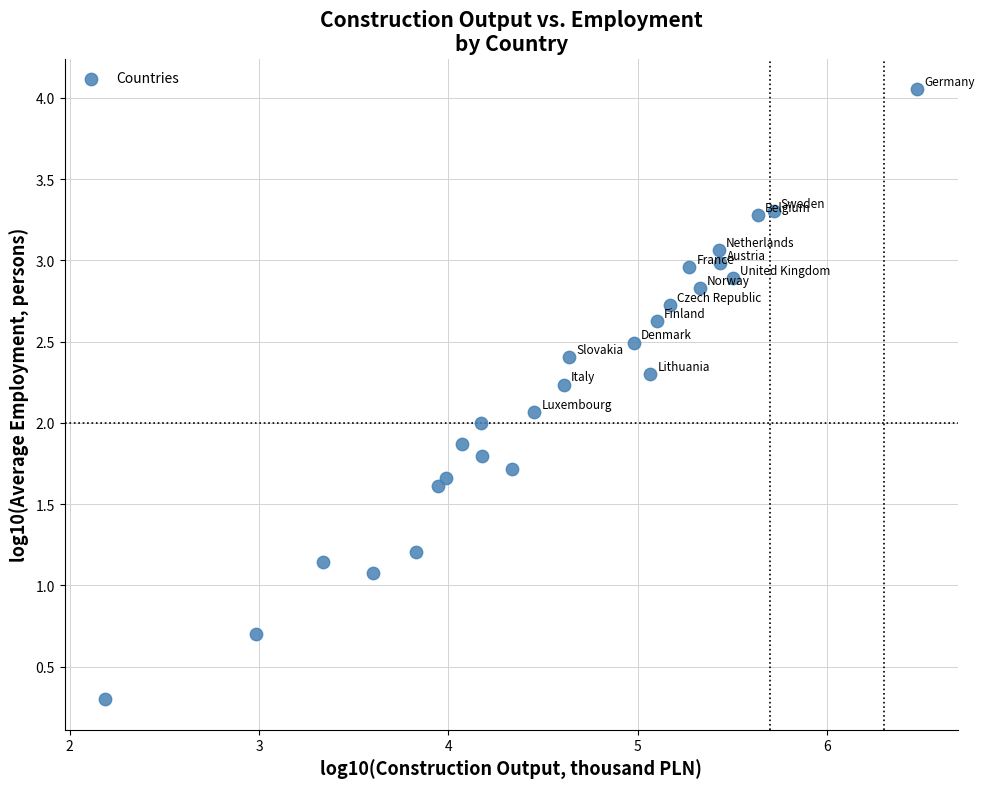

What is the range of Y values (max minus min)?

3.8